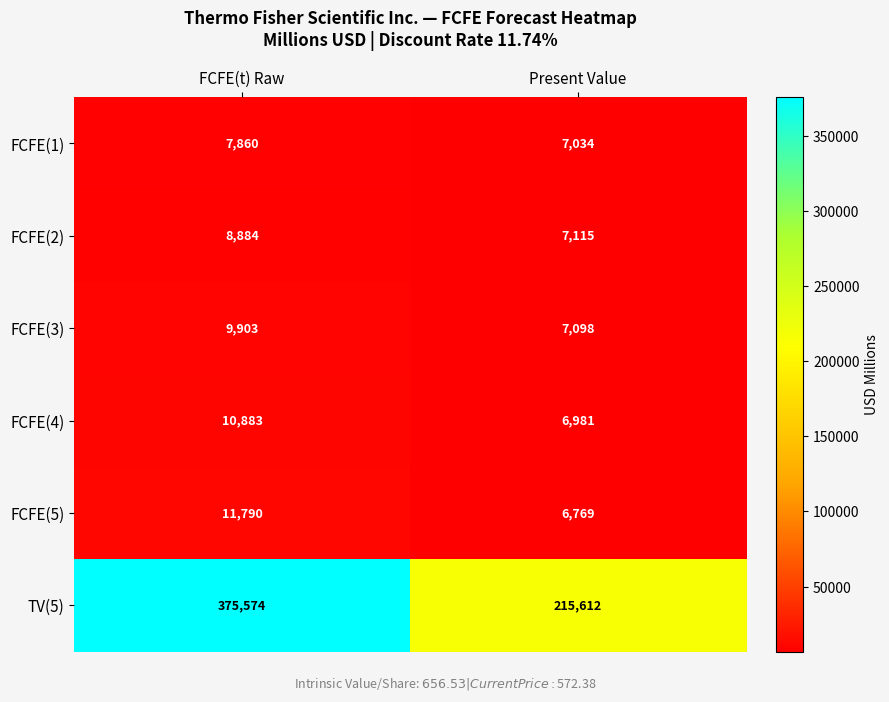

What is the difference between the FCFE(3) values at Present Value and FCFE(t) Raw?

2805